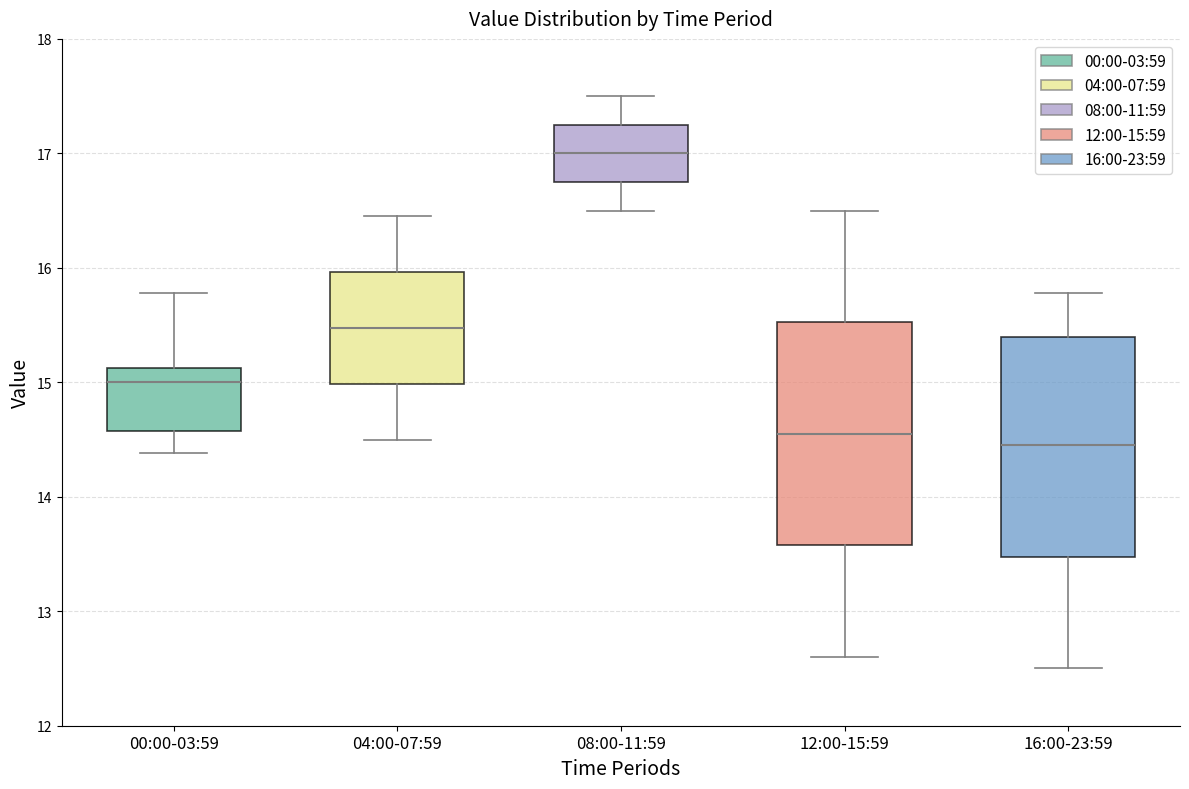

Which box's median line is the highest?

08:00-11:59